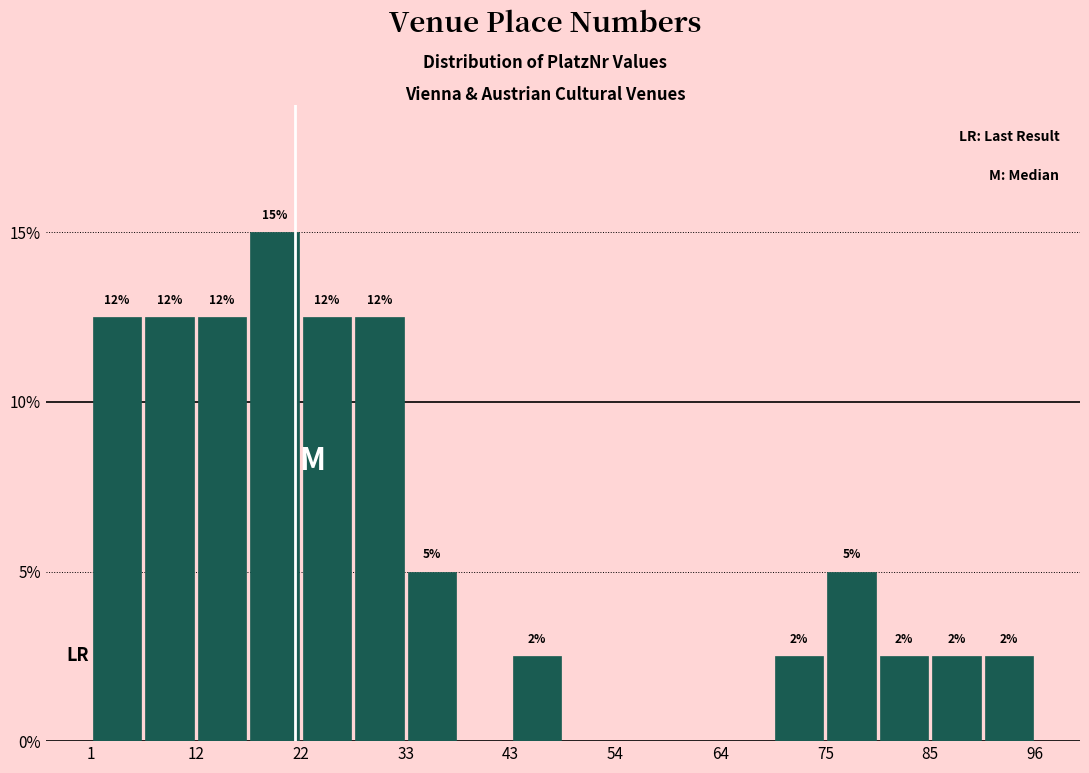

Around what value on the x-axis is the tallest bar? Give the approximate position of its centre, as read against the axis.

20